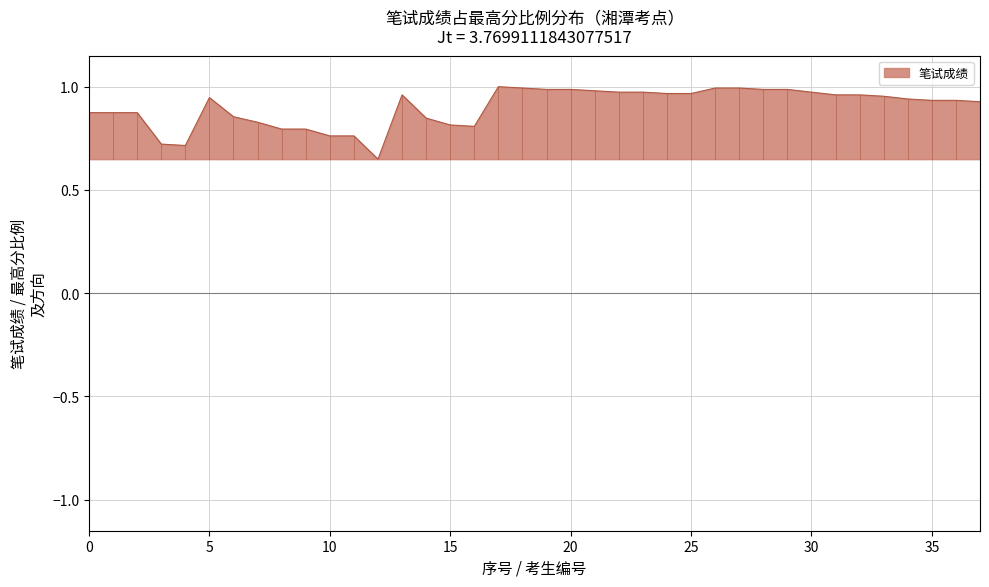

How many lines are shown in the chart?

1